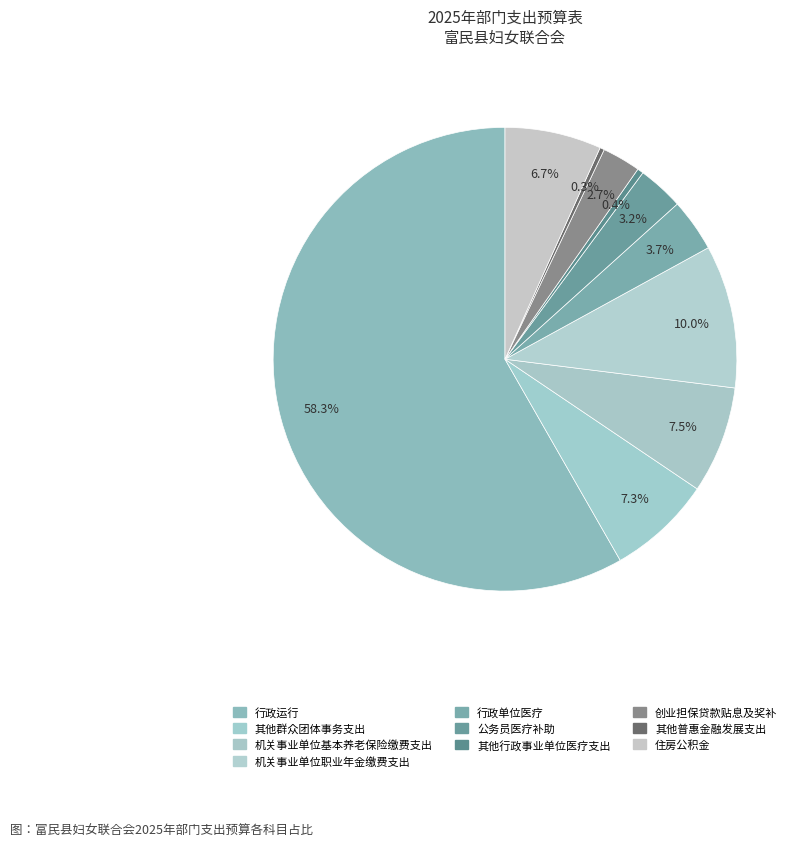

How many segments does this pie chart have?

10